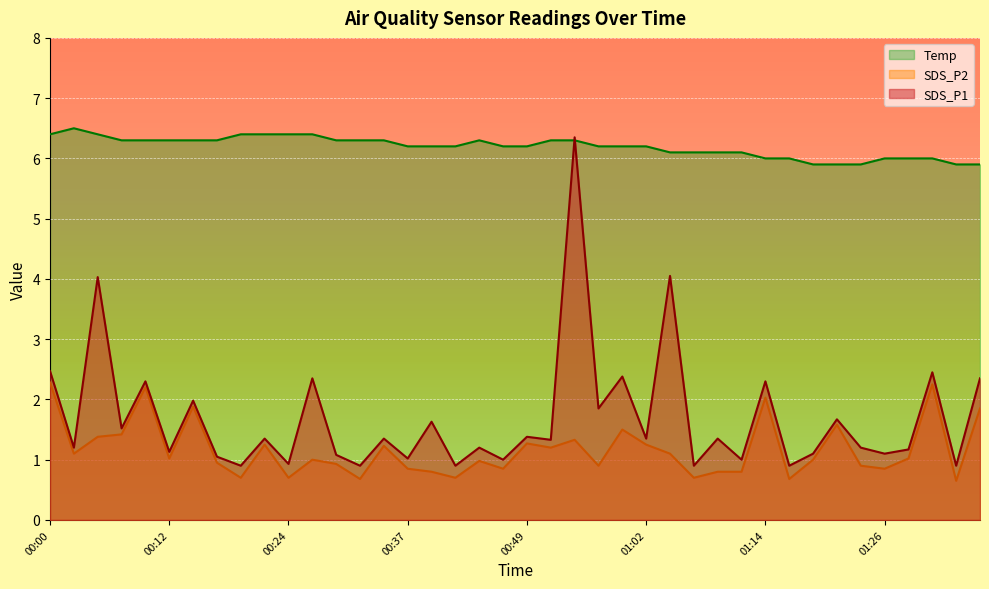

True or false: Temp and SDS_P1 intersect in this chart.

True